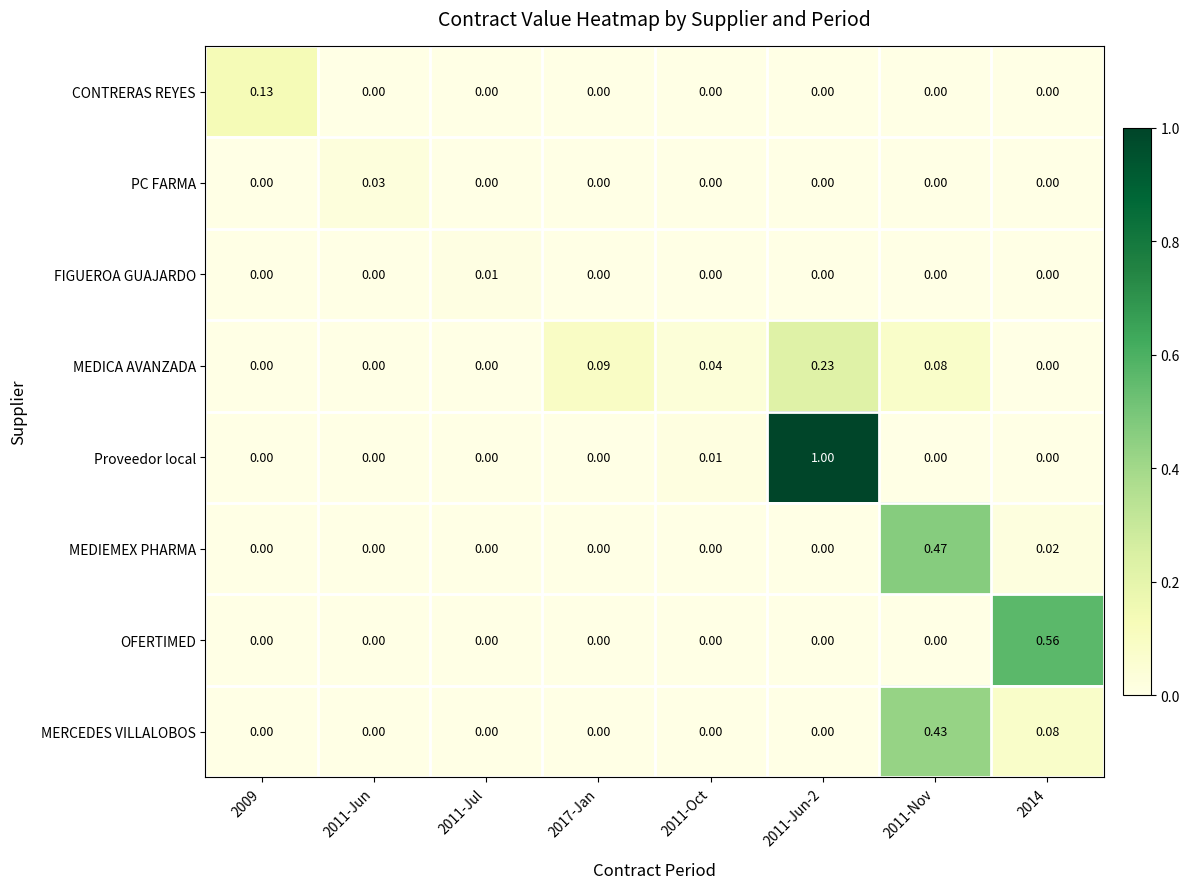

List the series in order of their peak value, highest first.

Proveedor local, OFERTIMED, MEDIEMEX PHARMA, MERCEDES VILLALOBOS, MEDICA AVANZADA, CONTRERAS REYES, PC FARMA, FIGUEROA GUAJARDO